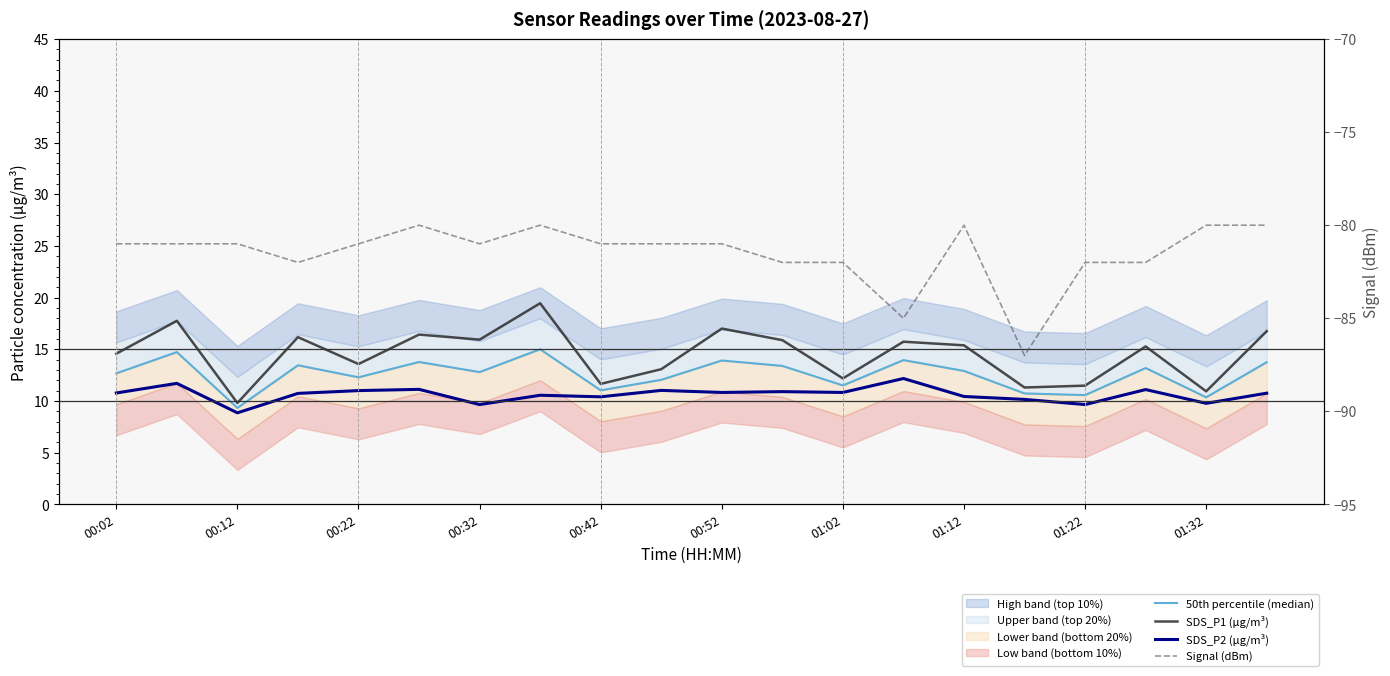

Which has a higher value, 16 or 00:32?

00:32